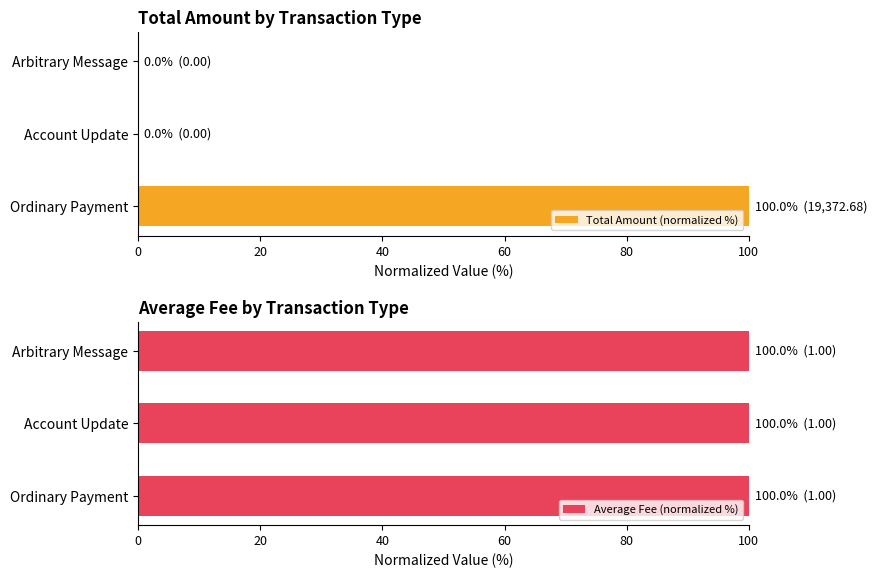

Read the Total Amount (normalized %) value at Ordinary Payment.

100